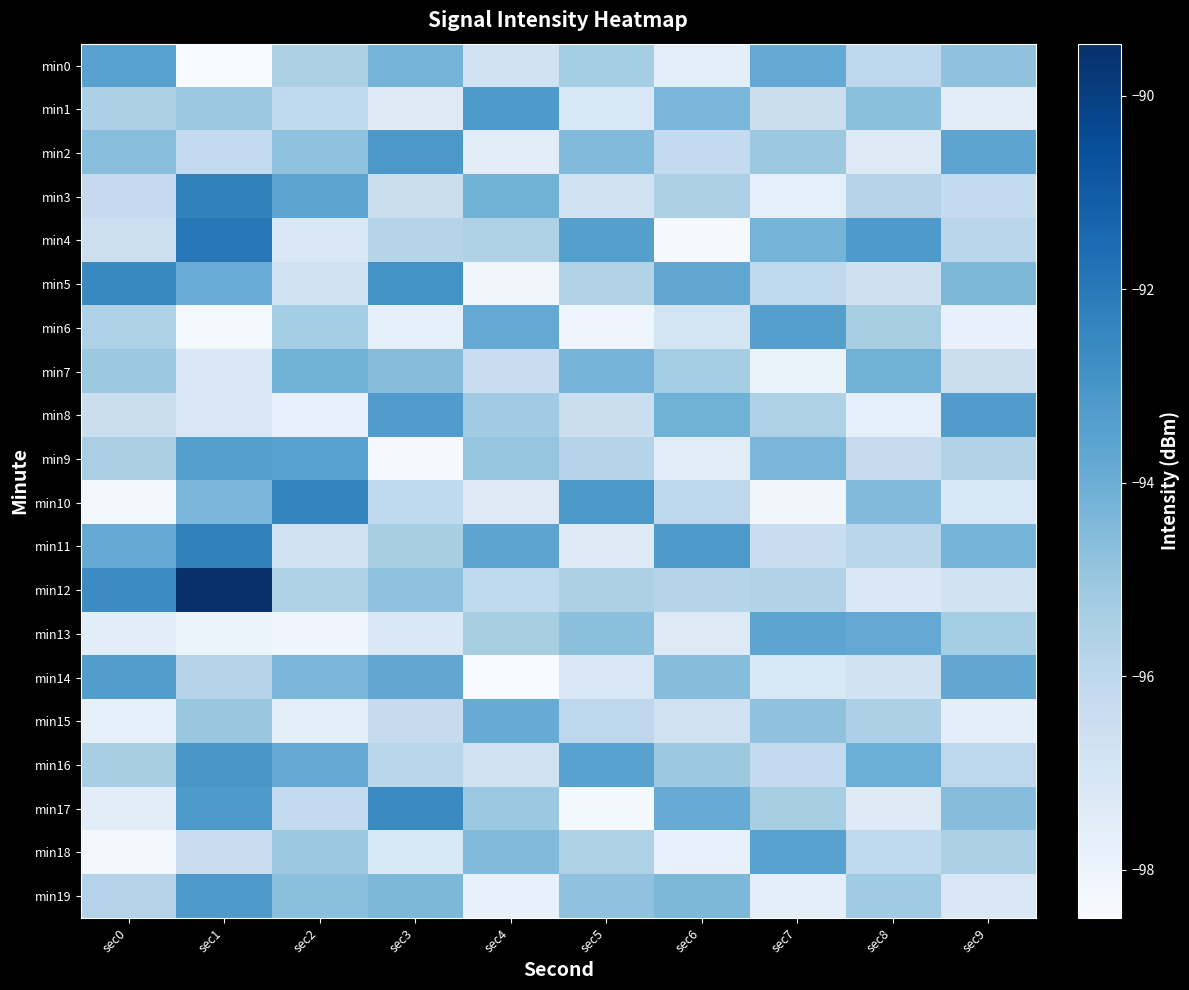

Reading left to right, transcribe all the data shown in this chart.

min0: sec0=-93.5	sec1=-98.5	sec2=-95.5	sec3=-94.2	sec4=-96.8	sec5=-95.3	sec6=-97.6	sec7=-93.8	sec8=-96.0	sec9=-94.8
min1: sec0=-95.5	sec1=-95.0	sec2=-96.1	sec3=-97.4	sec4=-93.2	sec5=-97.1	sec6=-94.3	sec7=-96.5	sec8=-94.7	sec9=-97.5
min2: sec0=-94.6	sec1=-96.2	sec2=-94.8	sec3=-93.1	sec4=-97.5	sec5=-94.5	sec6=-96.2	sec7=-95.1	sec8=-97.3	sec9=-93.6
min3: sec0=-96.2	sec1=-92.3	sec2=-93.6	sec3=-96.5	sec4=-94.1	sec5=-96.8	sec6=-95.5	sec7=-97.7	sec8=-95.8	sec9=-96.2
min4: sec0=-96.5	sec1=-92.0	sec2=-97.2	sec3=-95.8	sec4=-95.6	sec5=-93.4	sec6=-98.4	sec7=-94.2	sec8=-93.2	sec9=-95.9
min5: sec0=-92.6	sec1=-93.9	sec2=-96.8	sec3=-92.9	sec4=-98.2	sec5=-95.7	sec6=-93.7	sec7=-96.1	sec8=-96.6	sec9=-94.4
min6: sec0=-95.6	sec1=-98.4	sec2=-95.3	sec3=-97.7	sec4=-93.8	sec5=-98.1	sec6=-96.9	sec7=-93.4	sec8=-95.4	sec9=-97.8
min7: sec0=-95.1	sec1=-97.2	sec2=-94.1	sec3=-94.6	sec4=-96.4	sec5=-94.2	sec6=-95.3	sec7=-97.9	sec8=-94.1	sec9=-96.5
min8: sec0=-96.5	sec1=-97.2	sec2=-97.8	sec3=-93.3	sec4=-95.2	sec5=-96.5	sec6=-94.1	sec7=-95.6	sec8=-97.7	sec9=-93.3
min9: sec0=-95.4	sec1=-93.4	sec2=-93.5	sec3=-98.4	sec4=-94.9	sec5=-95.8	sec6=-97.5	sec7=-94.3	sec8=-96.3	sec9=-95.7
min10: sec0=-98.3	sec1=-94.3	sec2=-92.4	sec3=-96.1	sec4=-97.3	sec5=-93.1	sec6=-96.0	sec7=-98.2	sec8=-94.5	sec9=-97.1
min11: sec0=-93.9	sec1=-92.3	sec2=-96.7	sec3=-95.4	sec4=-93.6	sec5=-97.4	sec6=-93.2	sec7=-96.4	sec8=-95.9	sec9=-94.2
min12: sec0=-92.7	sec1=-89.5	sec2=-95.6	sec3=-94.8	sec4=-96.1	sec5=-95.5	sec6=-95.8	sec7=-95.7	sec8=-97.2	sec9=-96.8
min13: sec0=-97.5	sec1=-98.0	sec2=-98.1	sec3=-97.2	sec4=-95.4	sec5=-94.7	sec6=-97.3	sec7=-93.6	sec8=-93.8	sec9=-95.3
min14: sec0=-93.3	sec1=-95.8	sec2=-94.3	sec3=-93.7	sec4=-98.5	sec5=-97.2	sec6=-94.6	sec7=-97.1	sec8=-96.8	sec9=-93.7
min15: sec0=-97.7	sec1=-95.0	sec2=-97.6	sec3=-96.3	sec4=-93.9	sec5=-96.0	sec6=-96.7	sec7=-94.8	sec8=-95.5	sec9=-97.6
min16: sec0=-95.4	sec1=-93.0	sec2=-93.8	sec3=-95.9	sec4=-96.7	sec5=-93.5	sec6=-95.1	sec7=-96.2	sec8=-94.0	sec9=-96.0
min17: sec0=-97.5	sec1=-93.2	sec2=-96.2	sec3=-92.6	sec4=-95.1	sec5=-98.3	sec6=-93.9	sec7=-95.4	sec8=-97.4	sec9=-94.6
min18: sec0=-98.3	sec1=-96.4	sec2=-95.1	sec3=-97.1	sec4=-94.5	sec5=-95.6	sec6=-97.8	sec7=-93.5	sec8=-96.1	sec9=-95.5
min19: sec0=-95.7	sec1=-93.2	sec2=-94.7	sec3=-94.4	sec4=-97.8	sec5=-94.8	sec6=-94.4	sec7=-97.6	sec8=-95.2	sec9=-97.2